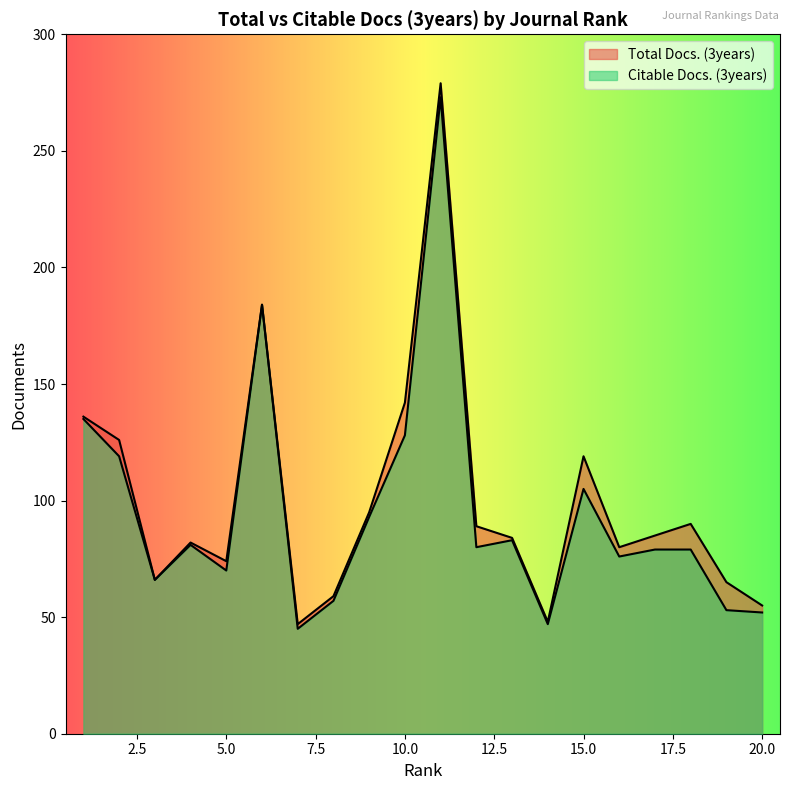

What is the spread (max minus min) of values at 19?

12